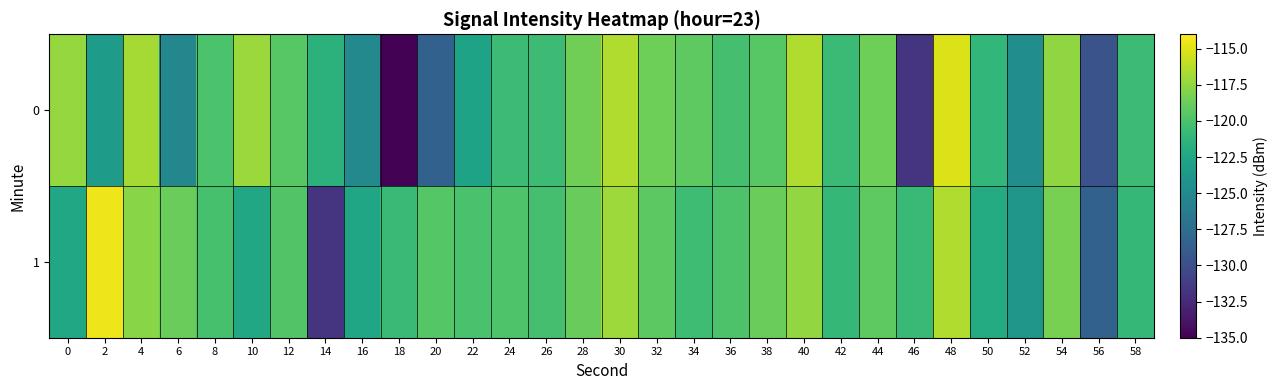

Reading right to left, list all the values displayed in this chart.

0: 58=-120.6	56=-129.6	54=-117.5	52=-124.7	50=-121.1	48=-115.1	46=-131.7	44=-118.7	42=-120.7	40=-116.5	38=-119.5	36=-120.2	34=-119.2	32=-118.7	30=-116.5	28=-118.5	26=-120.6	24=-120.6	22=-122.8	20=-128.5	18=-134.9	16=-125.1	14=-121.5	12=-119.5	10=-117.1	8=-119.9	6=-125.3	4=-116.8	2=-123.4	0=-117.3
1: 58=-121.0	56=-128.5	54=-118.3	52=-123.9	50=-122.1	48=-116.5	46=-120.8	44=-119.2	42=-121.0	40=-117.4	38=-118.7	36=-119.9	34=-120.5	32=-119.3	30=-117.1	28=-118.9	26=-120.2	24=-119.8	22=-120.0	20=-119.5	18=-120.8	16=-122.6	14=-131.8	12=-119.7	10=-122.4	8=-120.1	6=-118.8	4=-117.7	2=-114.5	0=-122.4